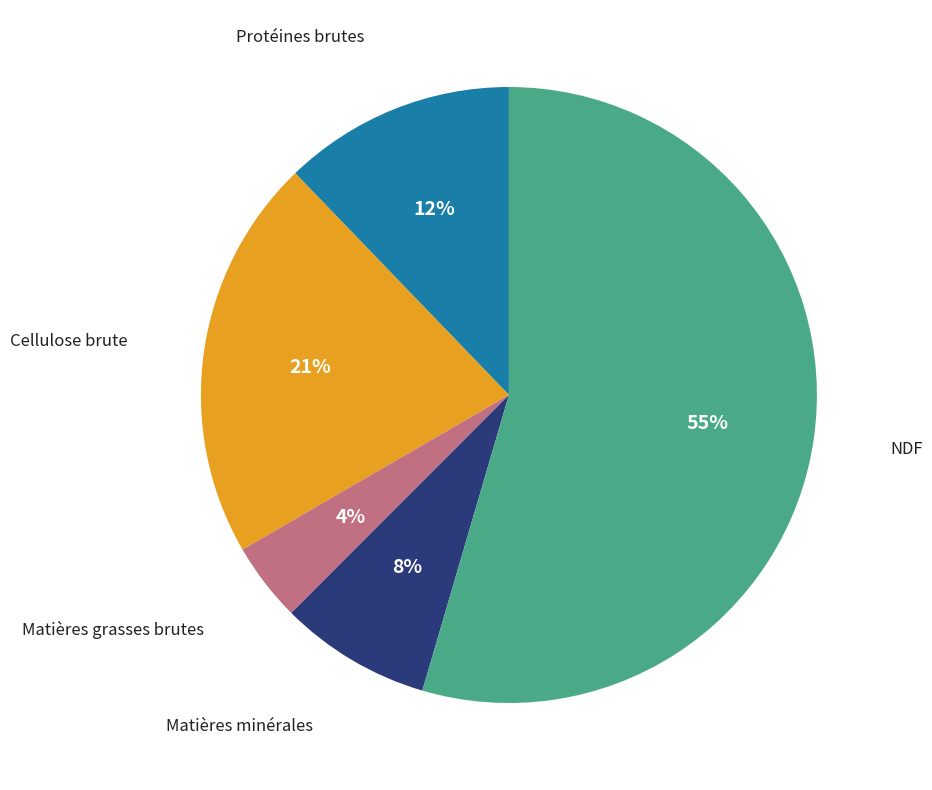

Combined, do Matières grasses brutes and NDF account for over 50%?

Yes